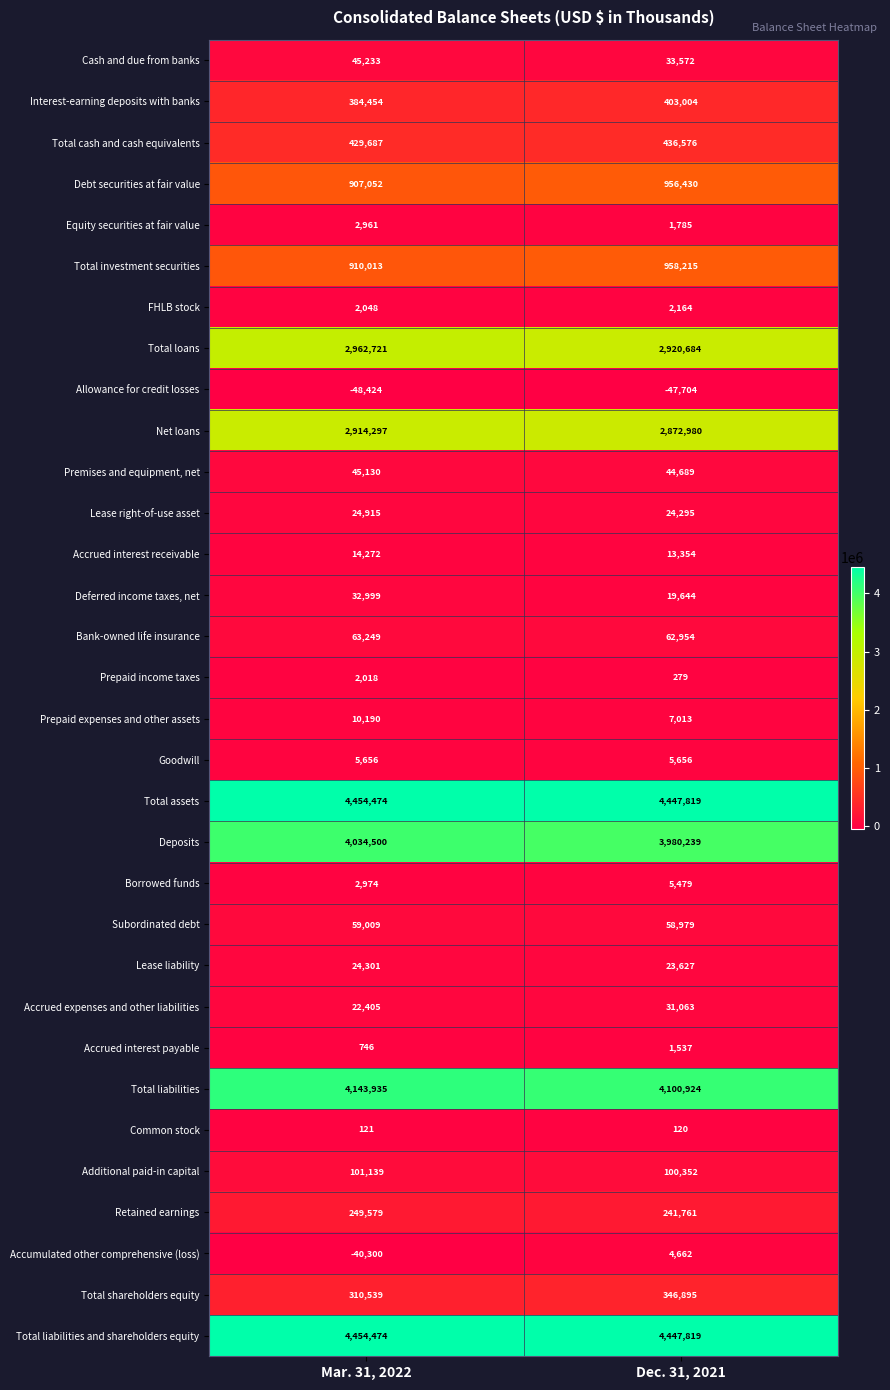

At which category does the chart reach its minimum across all series?

Mar. 31, 2022